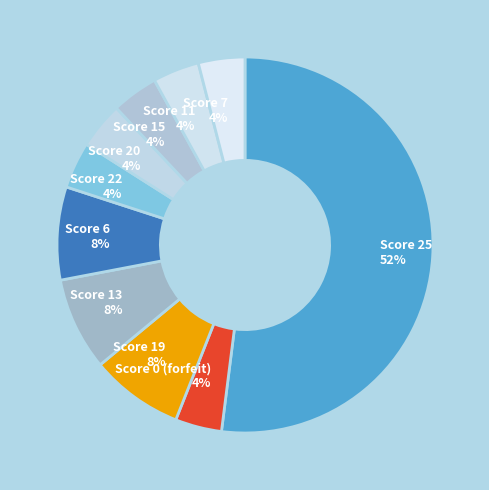

Is it true that Score 22 is 13% of the pie?

False